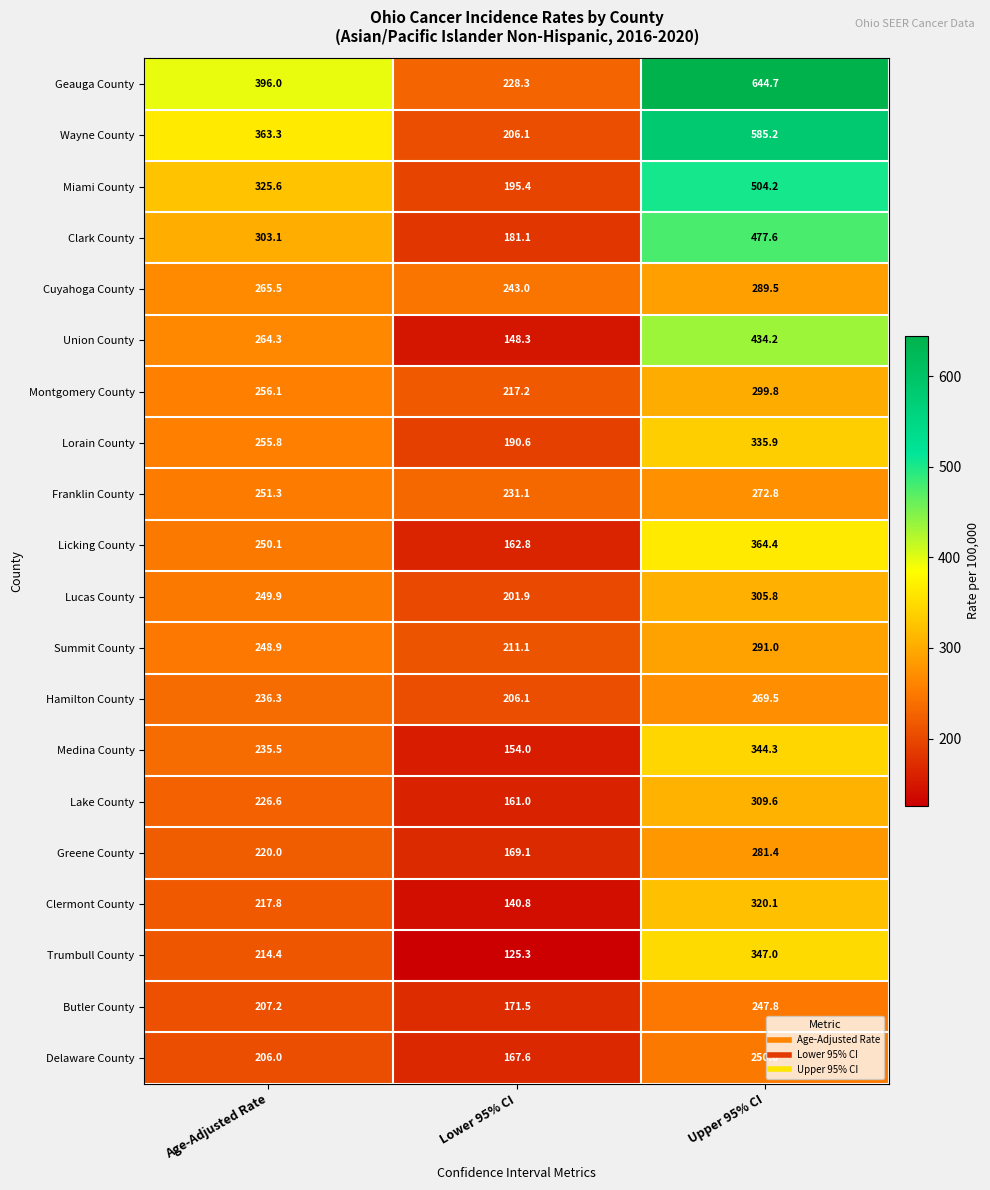

What is the greatest value displayed?

644.7